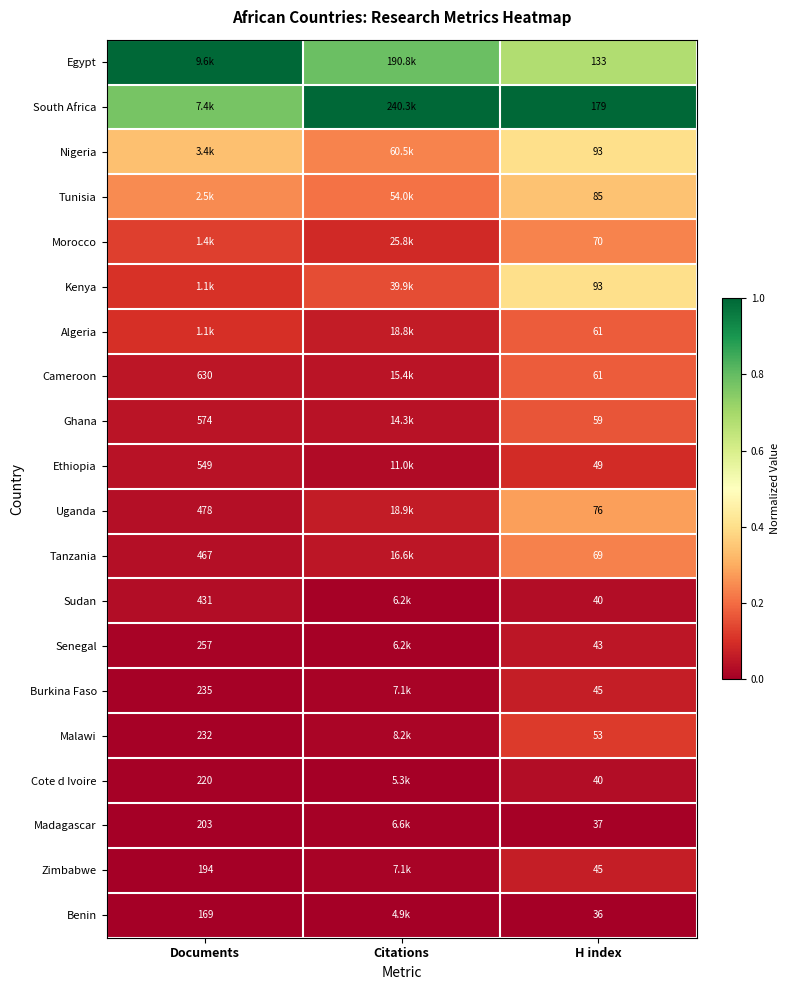

Is the value of Ghana at Documents greater than the value of Zimbabwe at Documents?

Yes